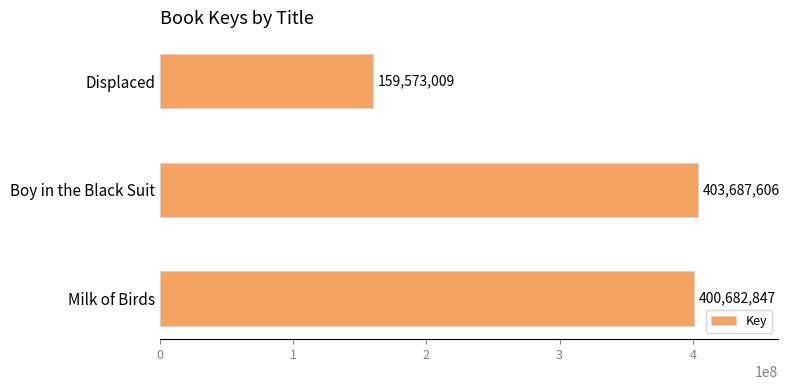

What is the difference between the maximum and minimum values?

244114597